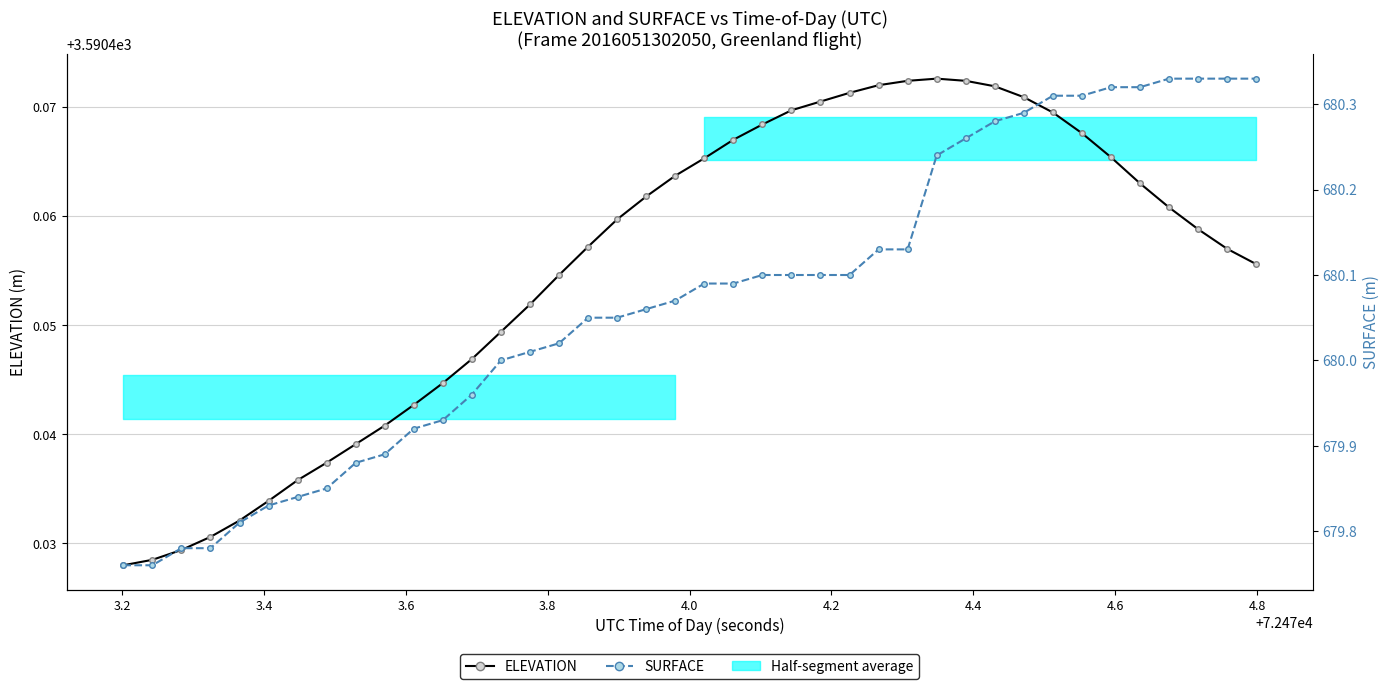

What is the difference between the maximum and minimum values in the SURFACE series?

0.6